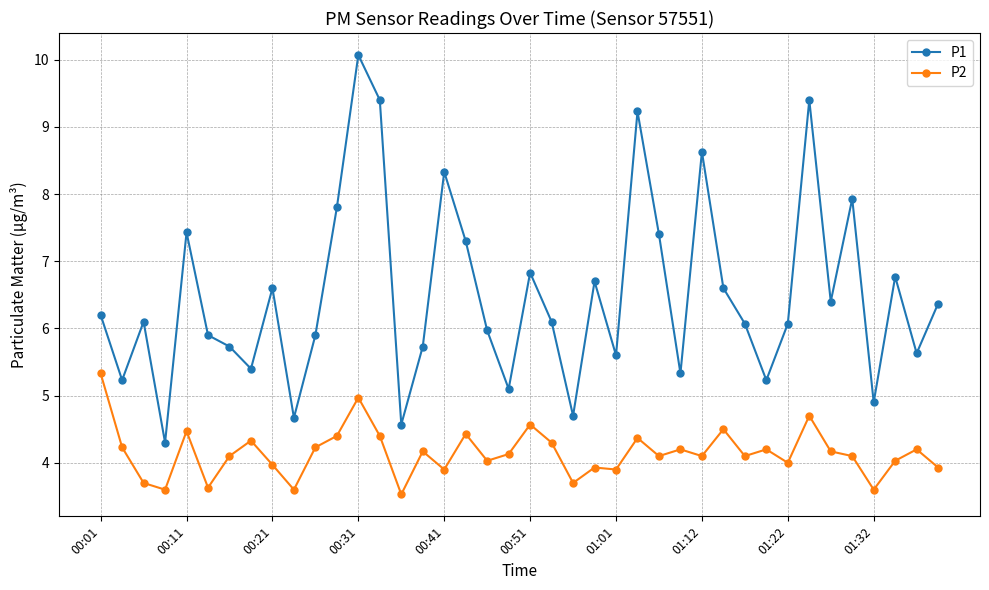

What is the smallest value displayed?

3.5